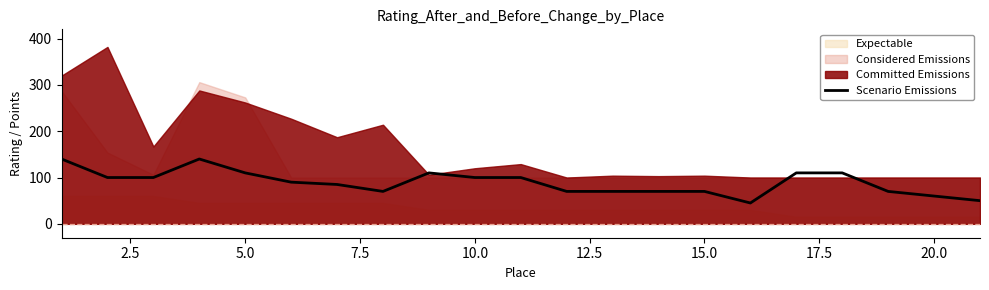

What is the sum of all values?

1870